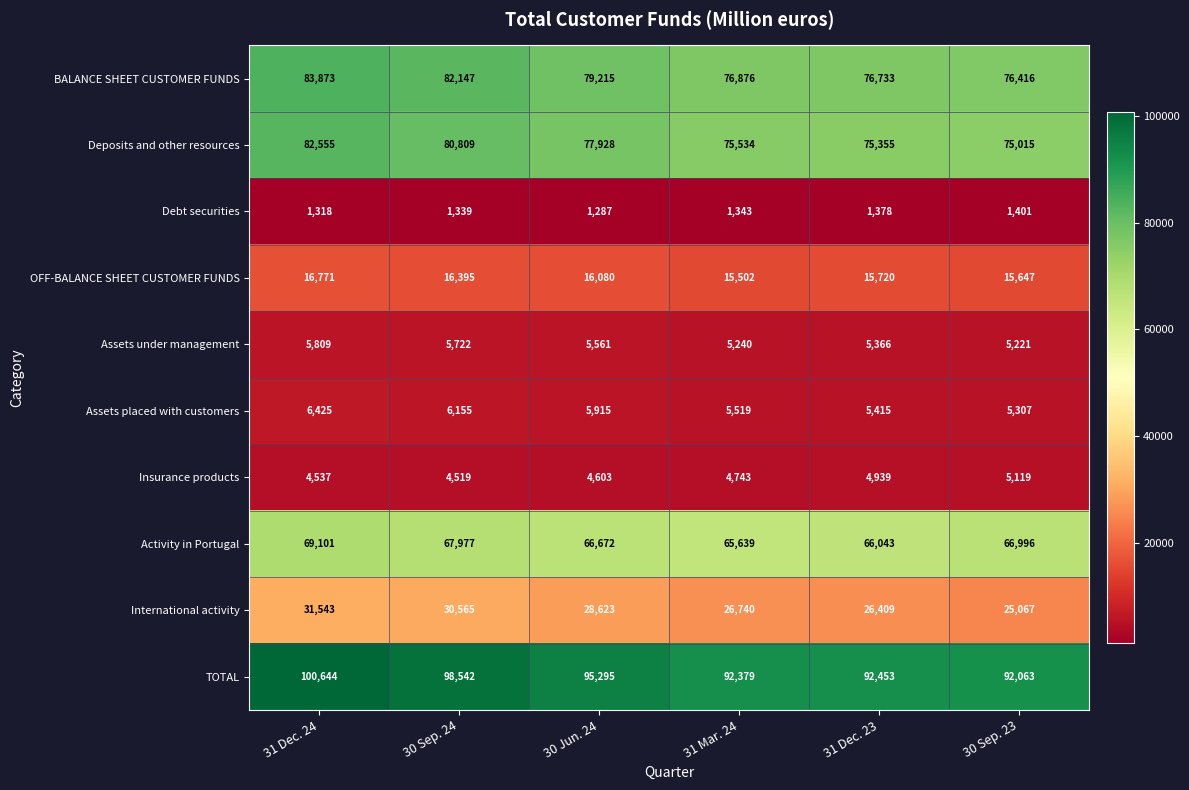

Where is BALANCE SHEET CUSTOMER FUNDS nearest to the value 80144?

30 Jun. 24